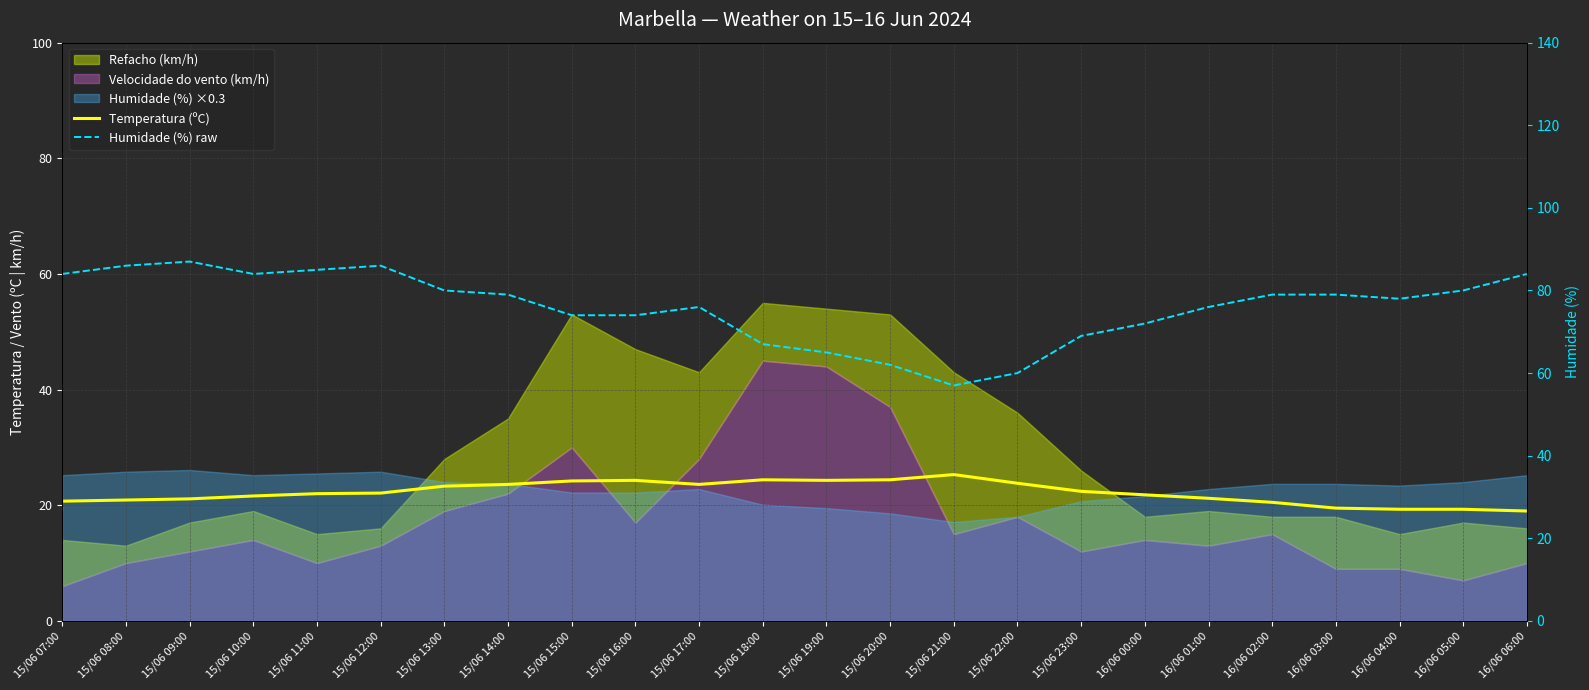

Which series changed the most between 15/06 23:00 and 16/06 02:00?

Humidade (%) raw